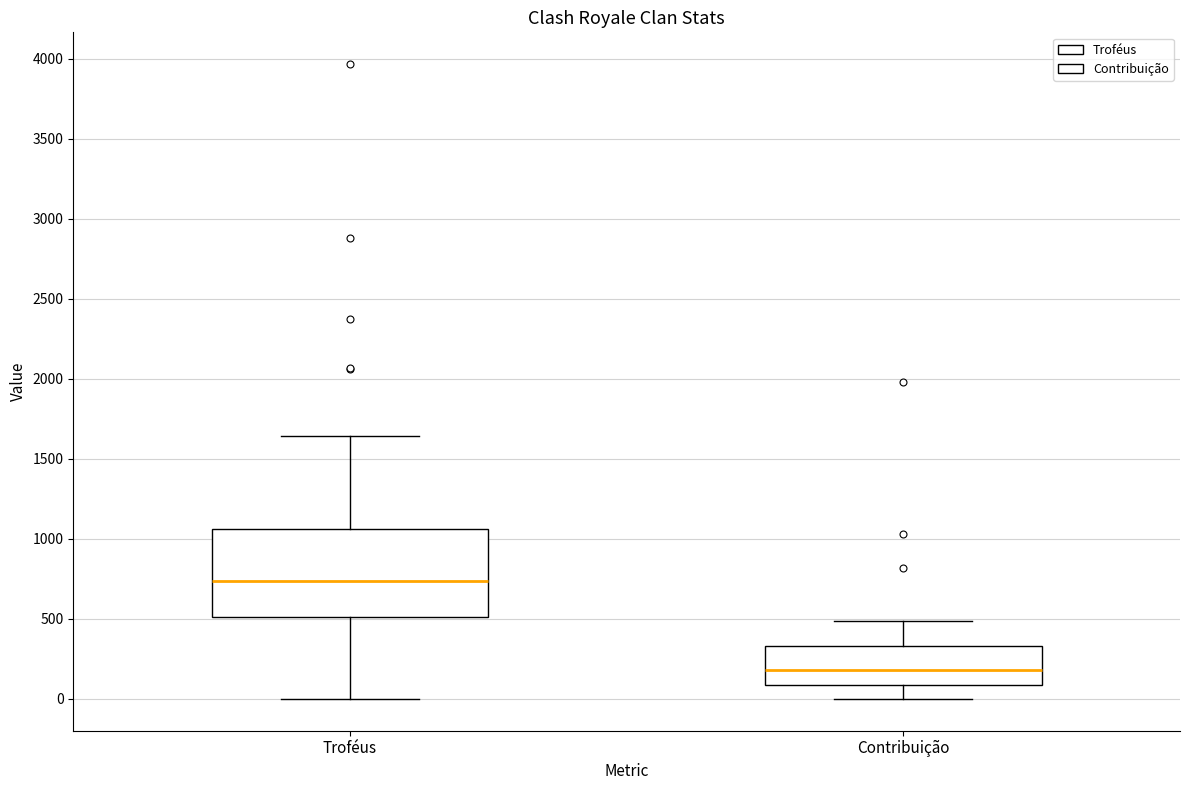

Which box's median line is the highest?

Troféus